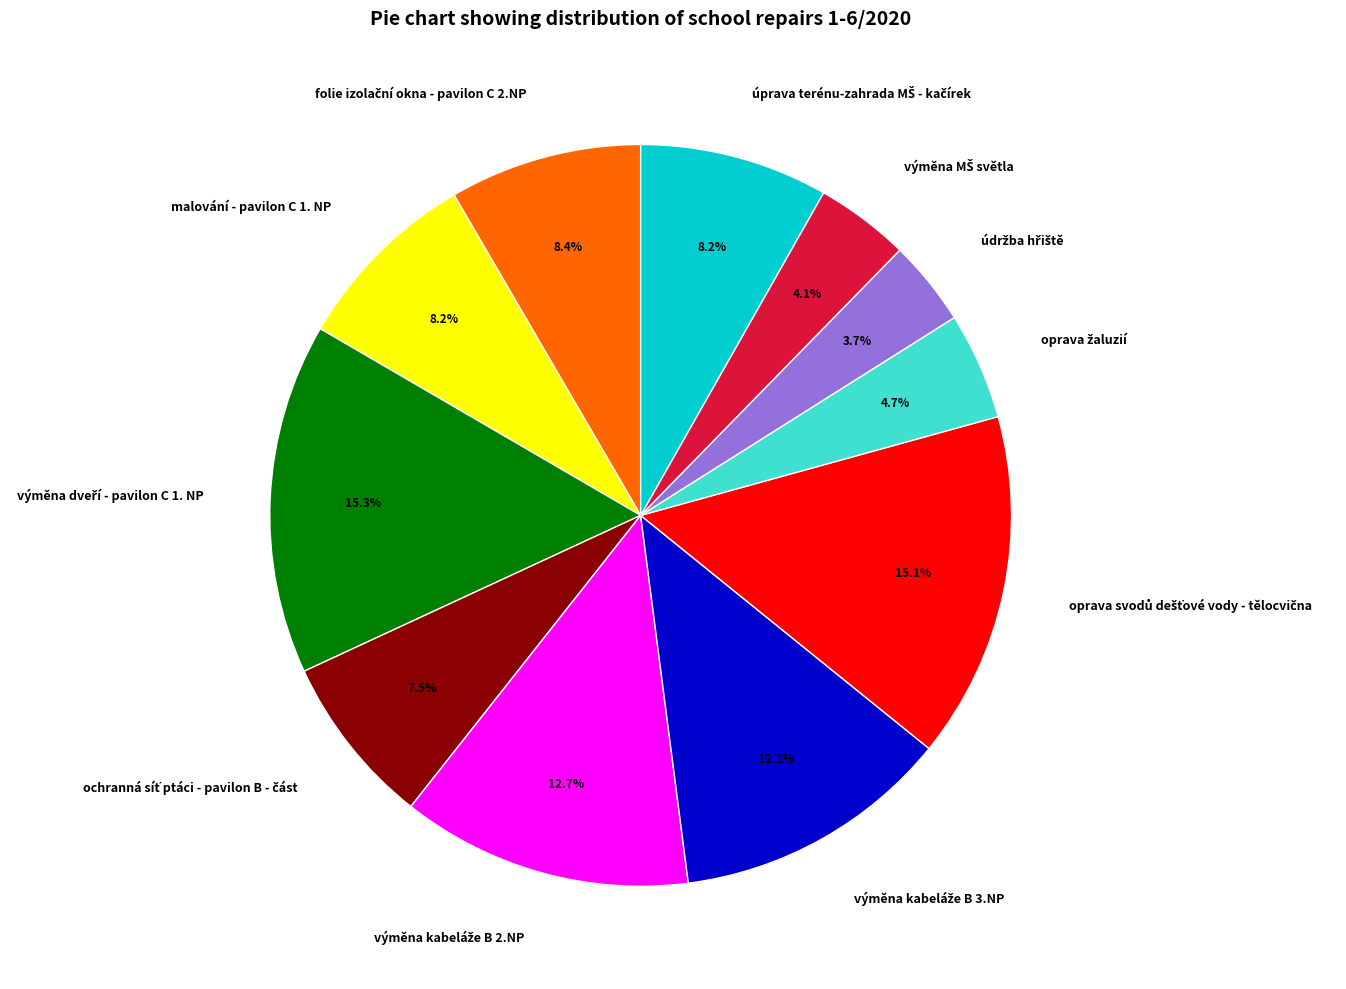

Is there a majority slice in this chart?

No